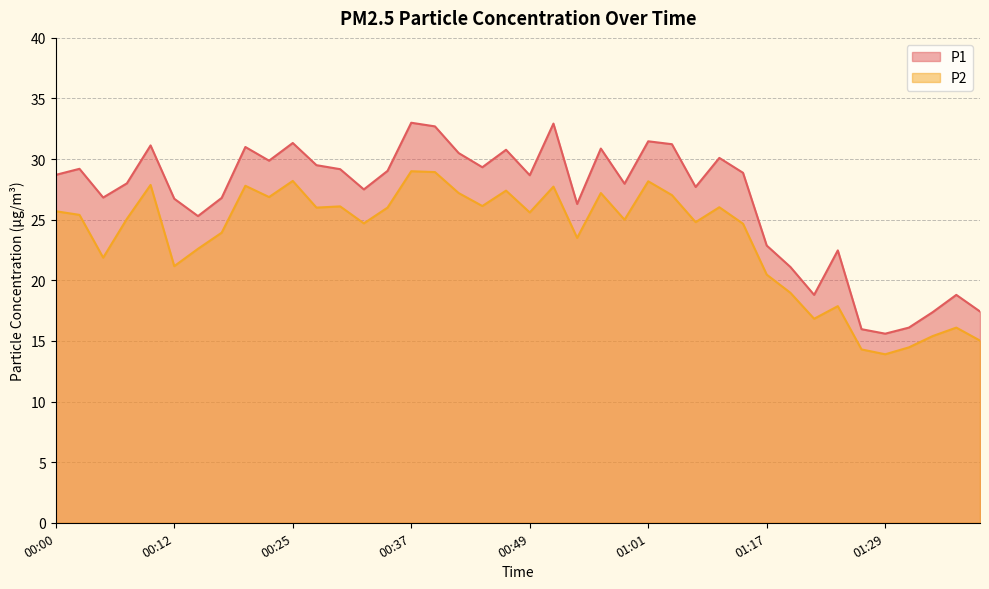

List the labels in order of P1 value, largest first.

00:37, 00:51, 00:39, 01:01, 00:25, 01:04, 00:10, 00:20, 00:56, 00:46, 00:42, 01:09, 00:22, 00:27, 00:44, 00:02, 00:29, 00:34, 01:12, 00:00, 00:49, 00:07, 00:59, 01:06, 00:32, 00:05, 00:17, 00:12, 00:54, 00:15, 01:17, 01:24, 01:19, 01:22, 01:42, 01:45, 01:40, 01:37, 01:27, 01:29